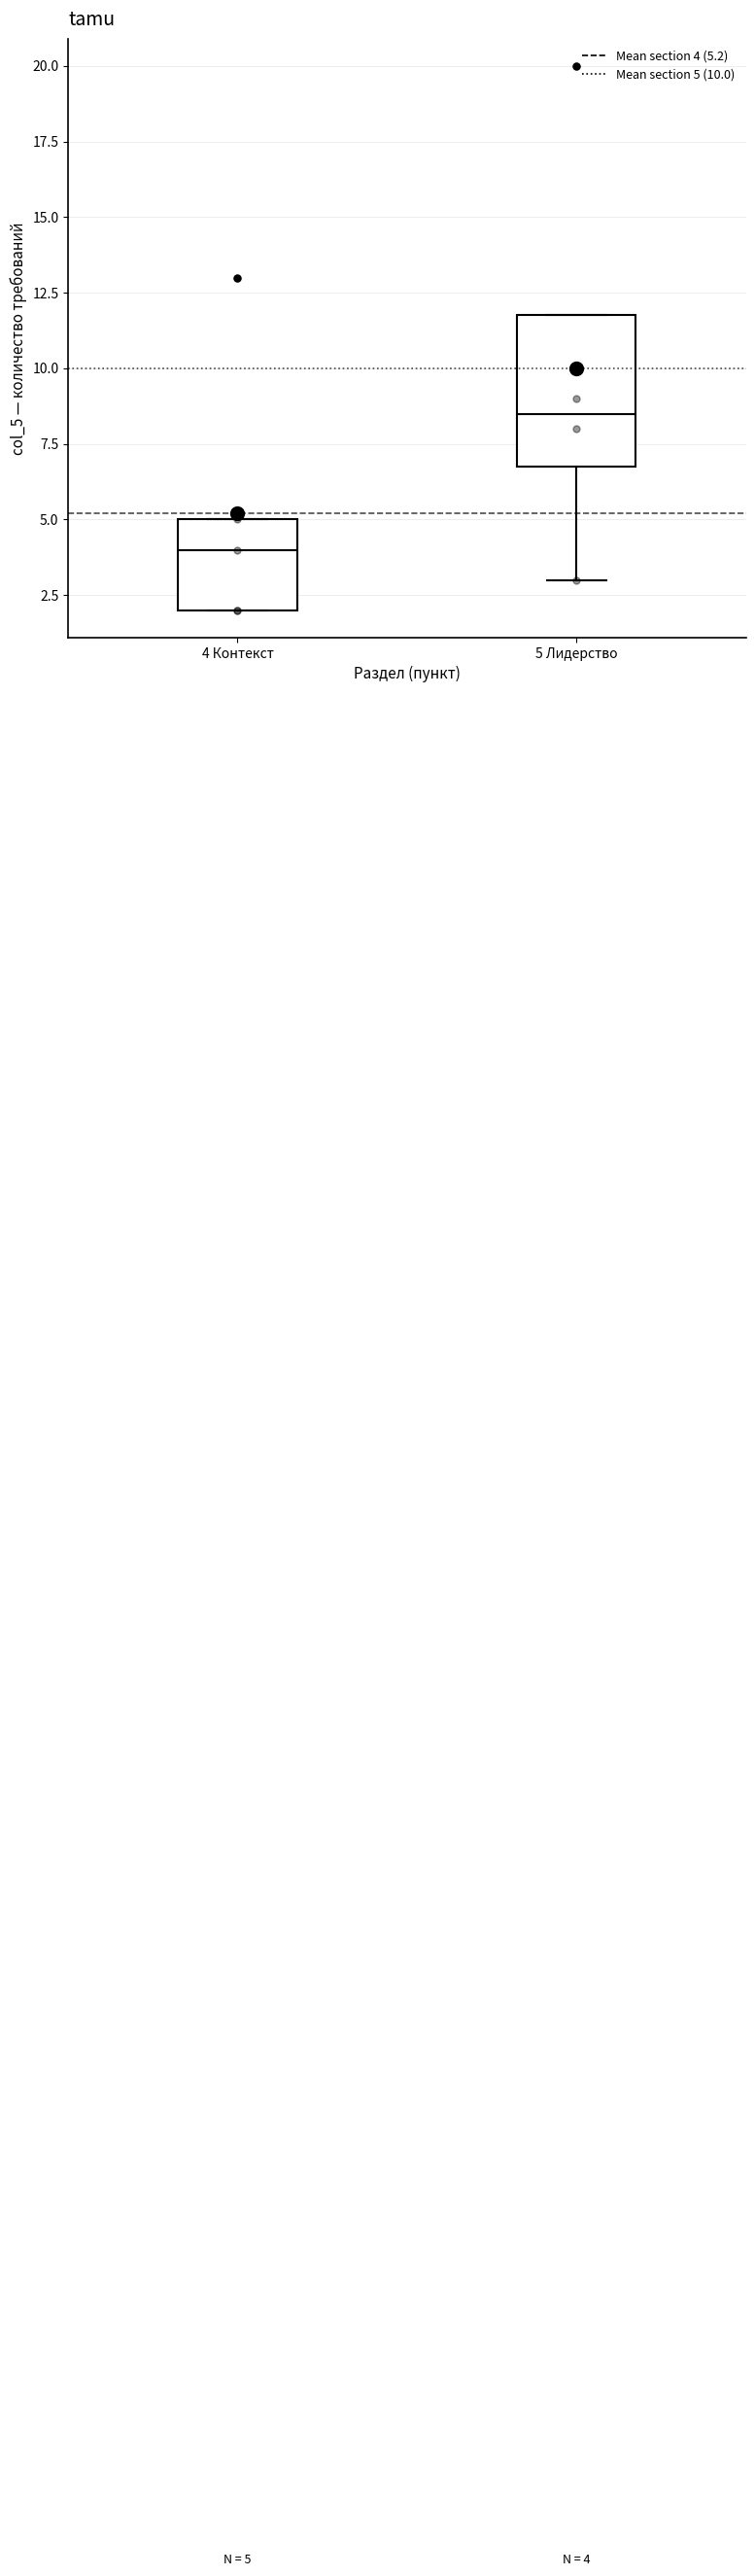

Which box's median line is the highest?

5 Лидерство